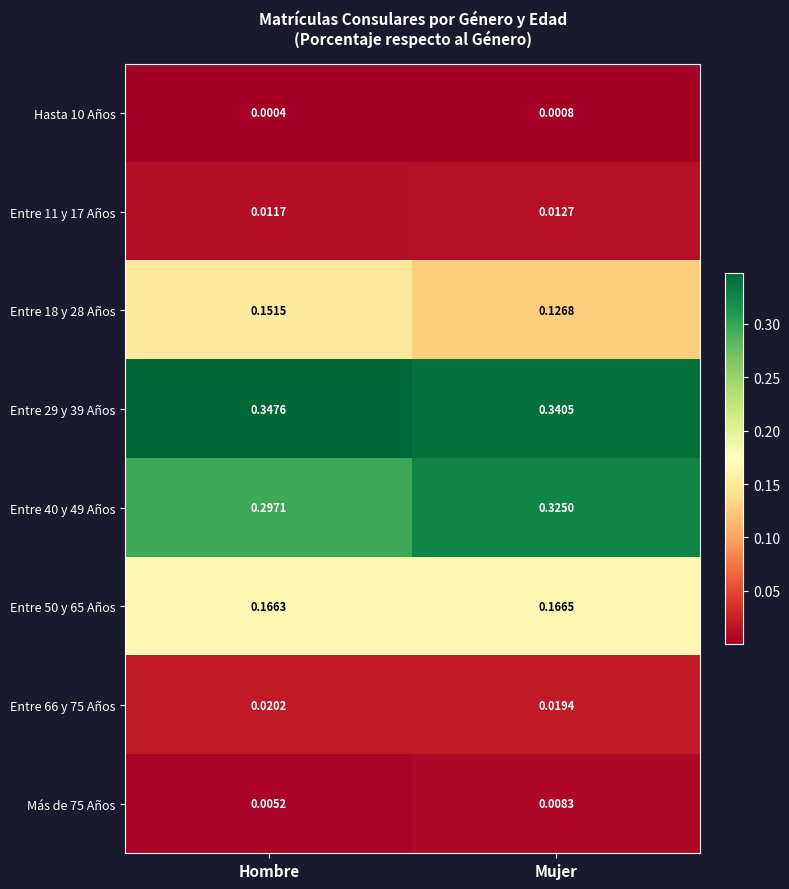

Which series has the largest total across all categories?

Entre 29 y 39 Años